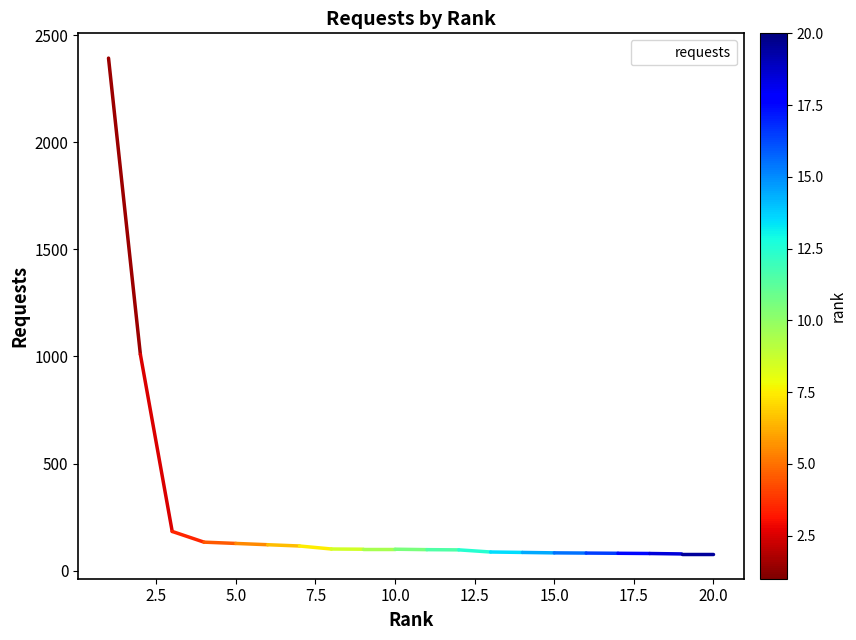

What is the minimum value shown in the chart?

78